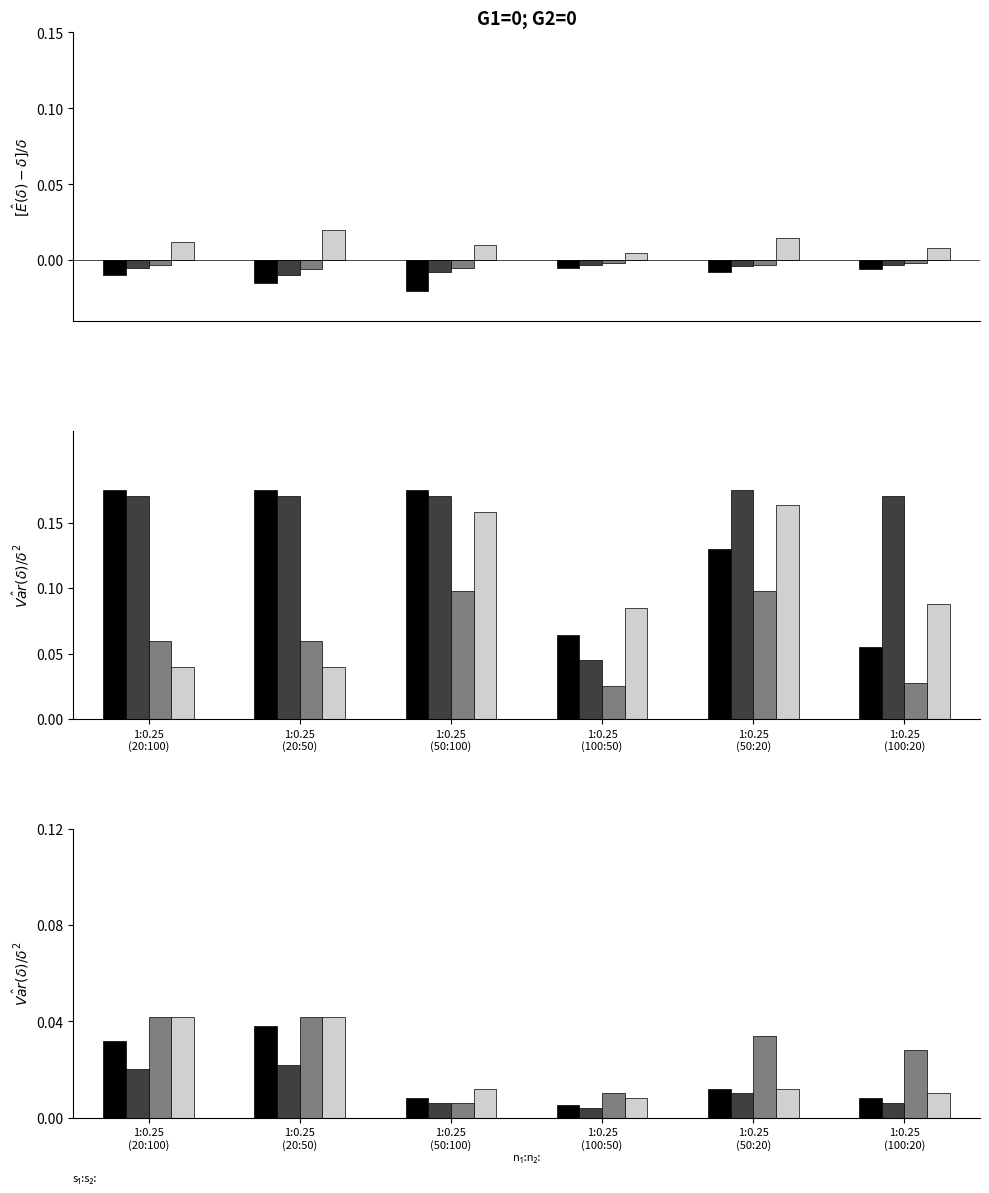

What is the label of the 6th bar from the right?

1:0.25
(20:100)